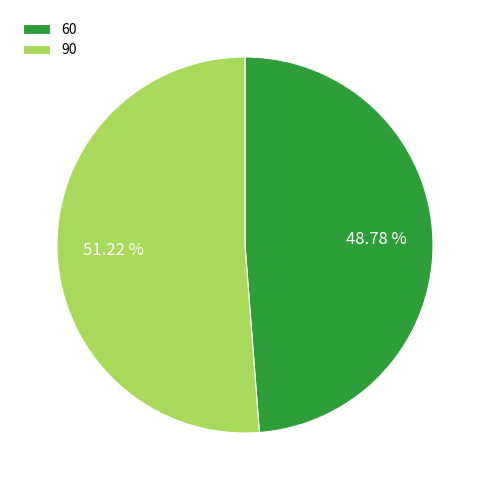

How many slices are in this pie chart?

2